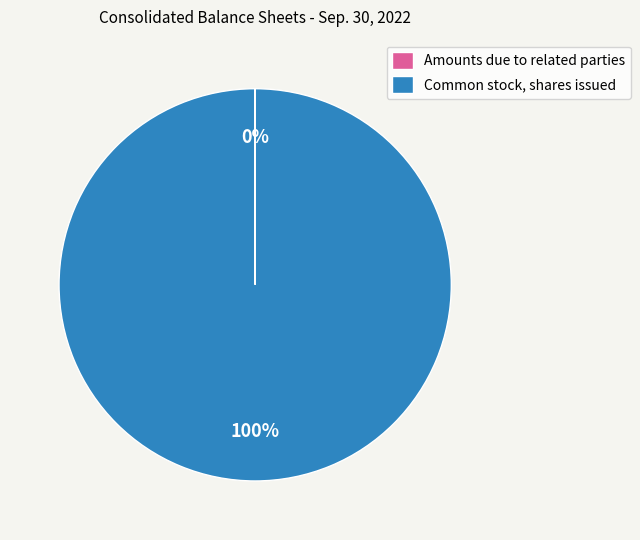

What is the majority slice?

Common stock, shares issued